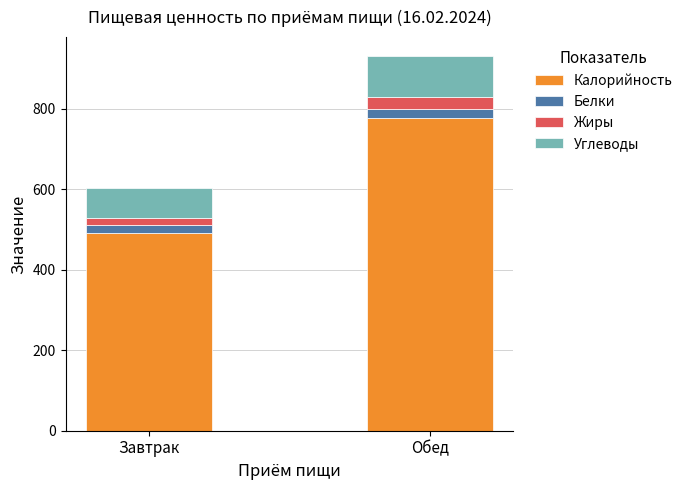

The Калорийность series shows 695.2 at Завтрак. True or false?

False